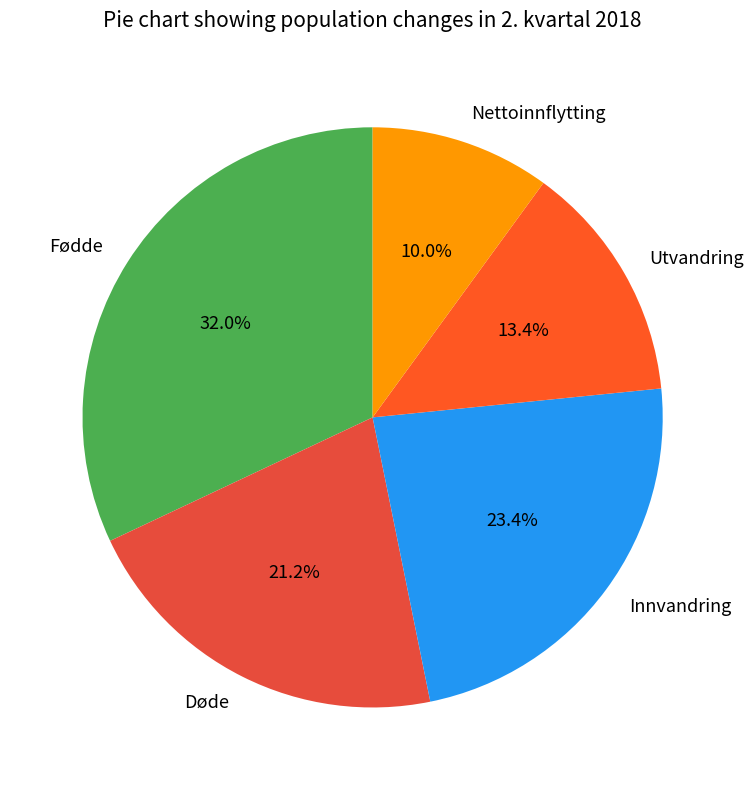

Count the number of slices in the pie.

5